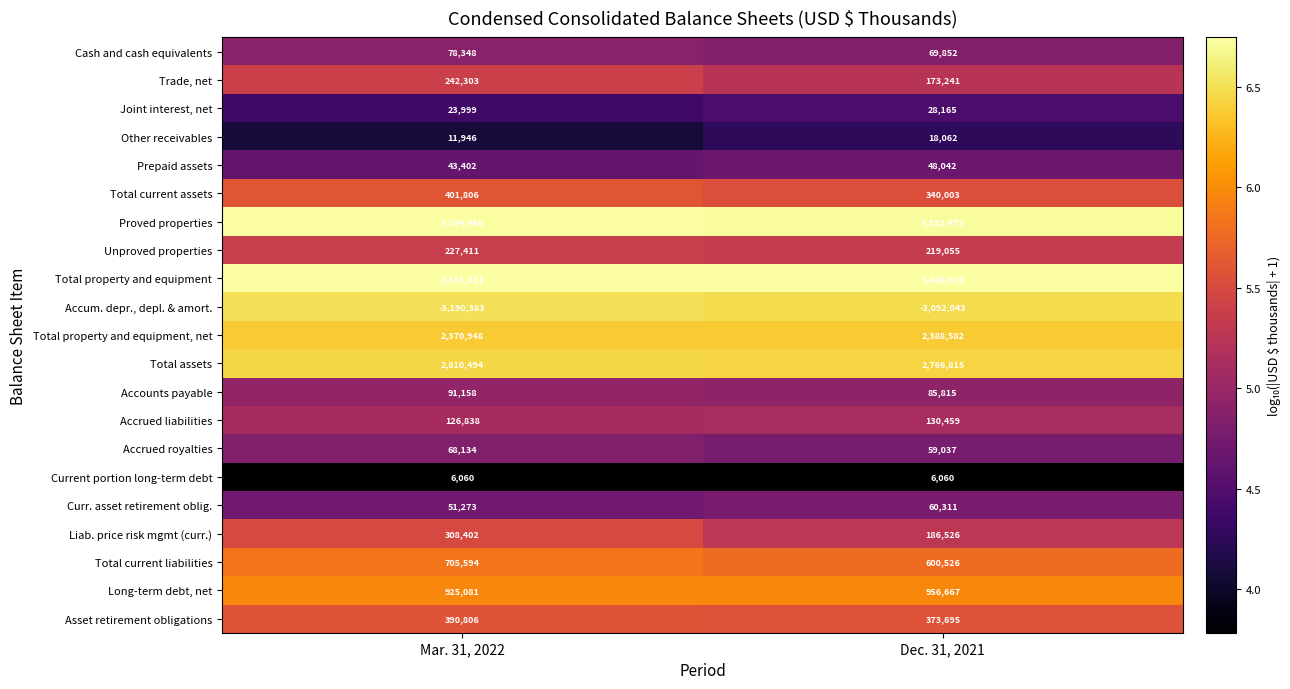

What is the difference between the maximum and minimum values in the Total property and equipment, net series?

17634